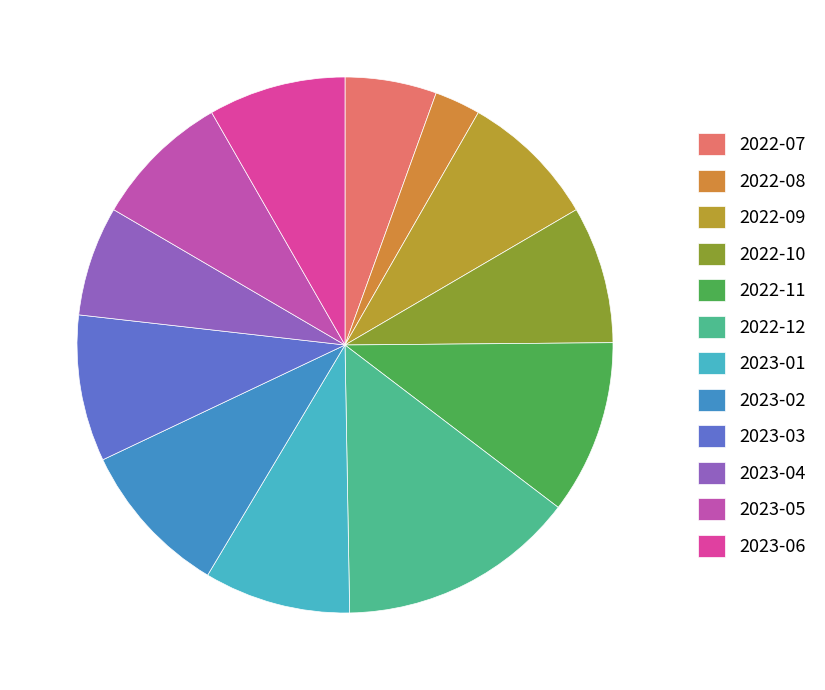

What is the change in value from 2022-08 to 2023-03?

+11